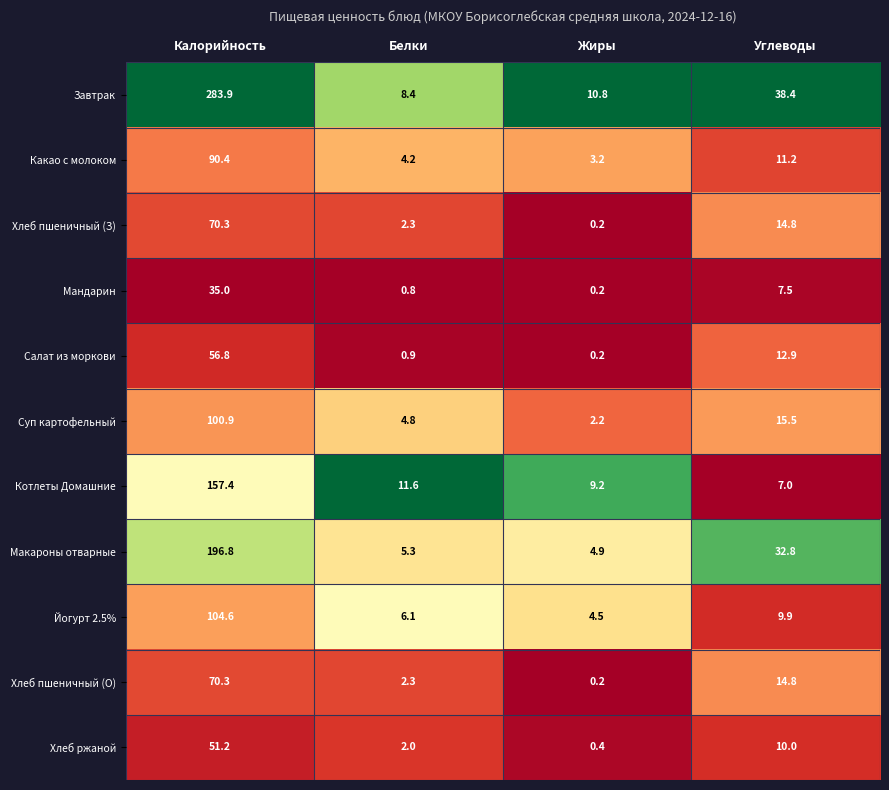

Is it true that Хлеб пшеничный (О) equals 70.3 at Калорийность?

True